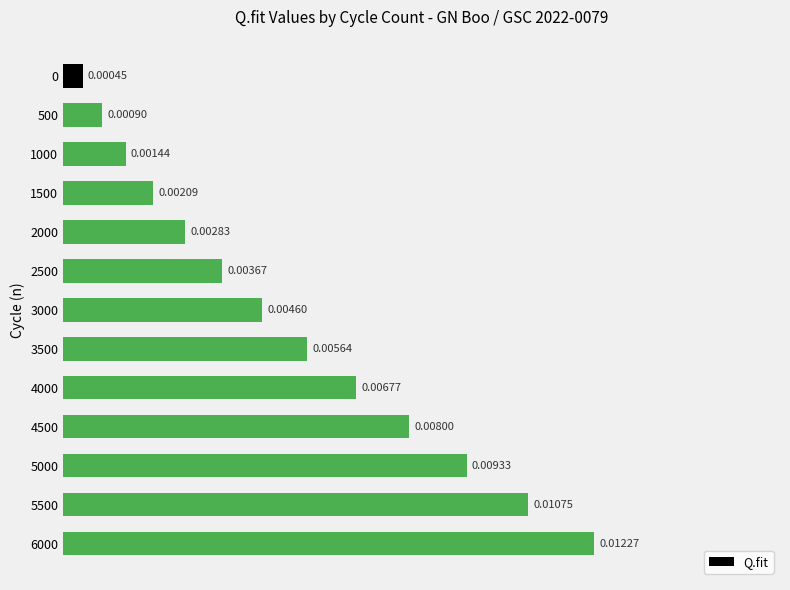

Which has a higher value, 6000 or 4500?

6000